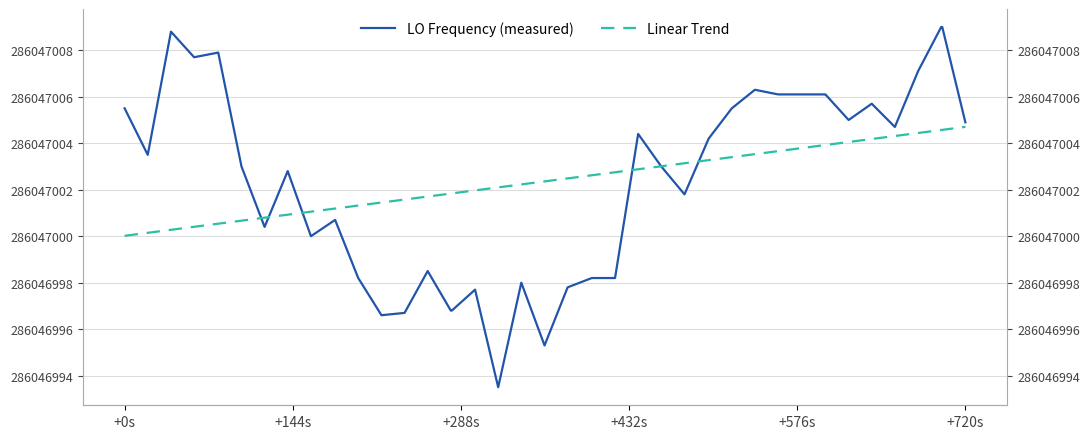

Reading right to left, extract all data points from this chart.

LO Frequency (measured): 4.9	9.0	9.0	7.1	4.7	5.7	5.0	6.1	6.1	6.1	6.1	6.3	5.5	4.2	1.8	3.0	4.4	-1.8	-1.8	-2.2	-4.7	-2.0	-6.5	-2.3	-3.2	-3.2	-1.5	-3.3	-3.4	-1.8	0.7	0.0	2.8	0.4	3.0	7.9	7.7	8.8	3.5	5.5
Linear Trend: 4.7	4.6	4.6	4.4	4.3	4.2	4.1	3.9	3.9	3.8	3.7	3.5	3.4	3.3	3.1	3.0	2.9	2.8	2.6	2.5	2.4	2.2	2.1	2.0	1.8	1.8	1.7	1.6	1.4	1.3	1.2	1.1	0.9	0.8	0.7	0.5	0.4	0.3	0.1	0.0